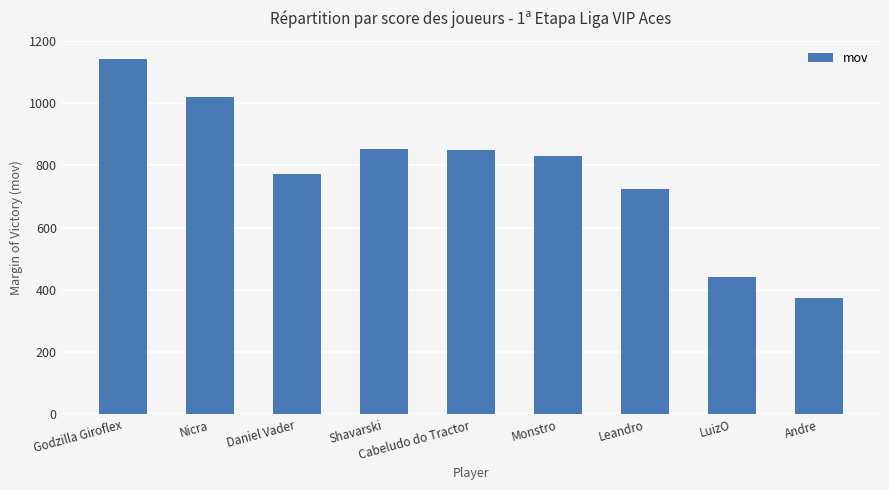

Which has a higher value, Nicra or Andre?

Nicra